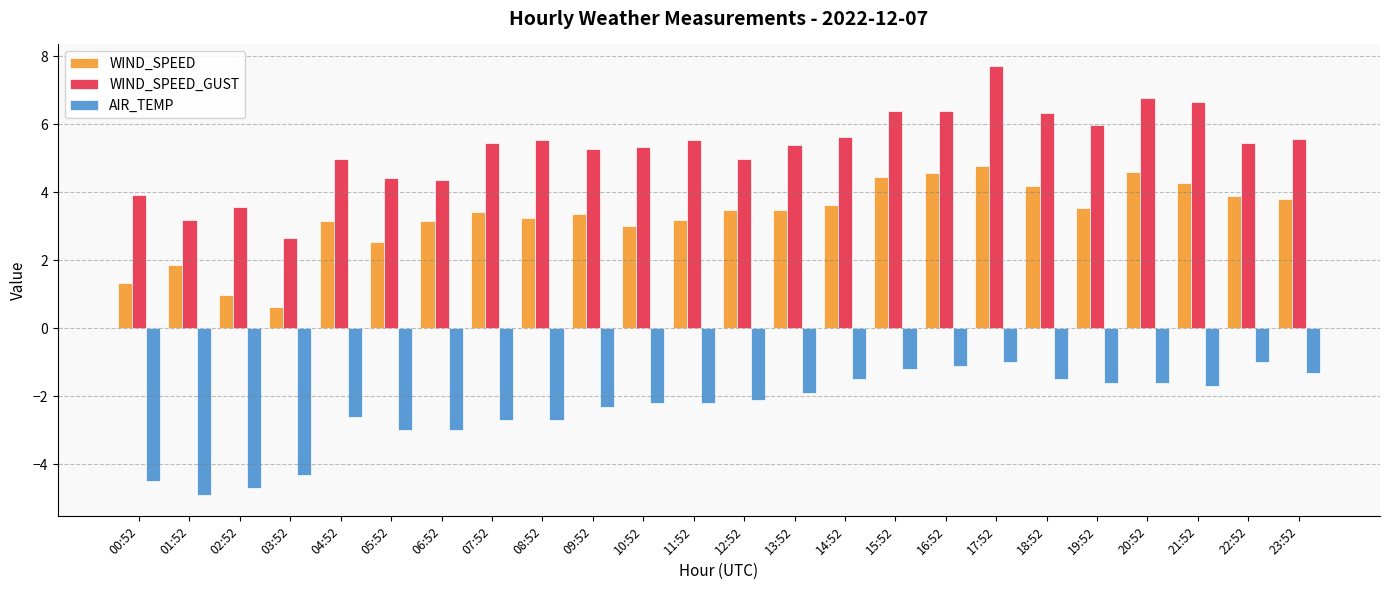

Read the WIND_SPEED value at 18:52.

4.2